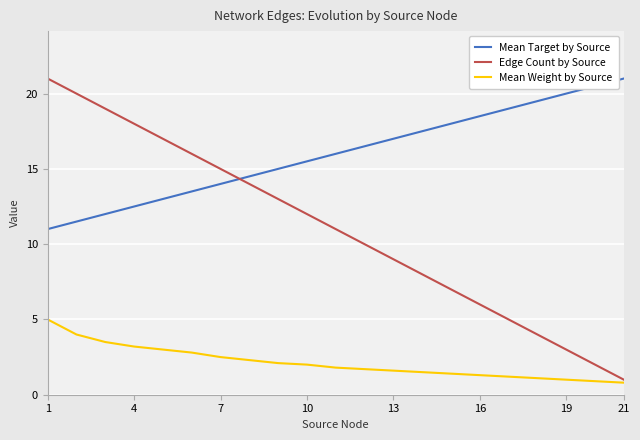

What is the difference between the Mean Target by Source values at 13 and 10?

1.5